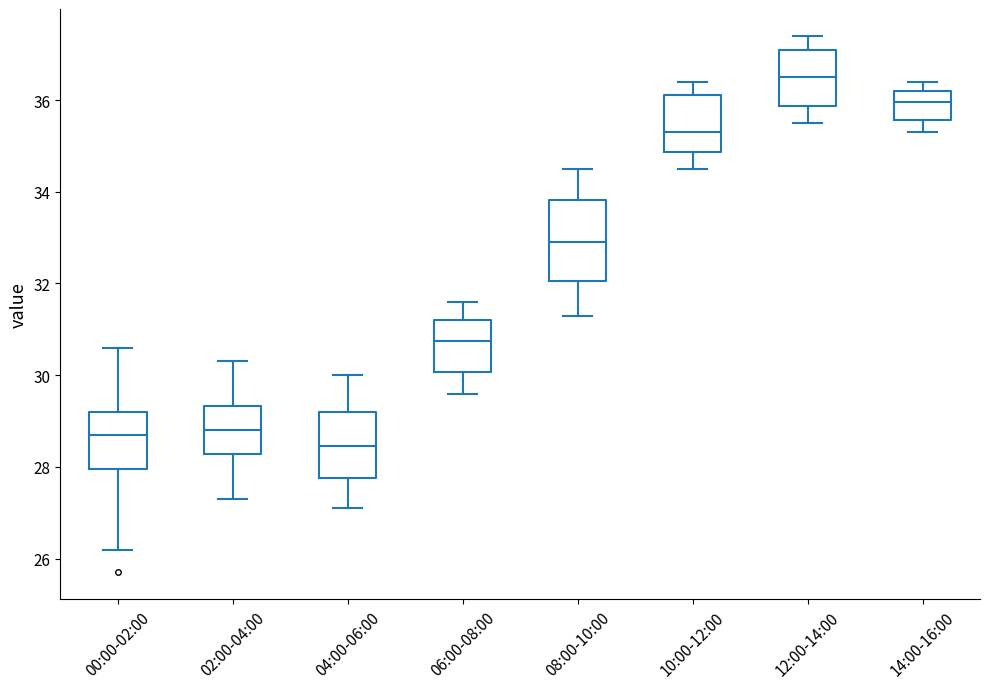

Where does the lower whisker of the box for 06:00-08:00 end on the y-axis? The values are not printed on the chart, so give them approximately, as read against the axis.

29.6